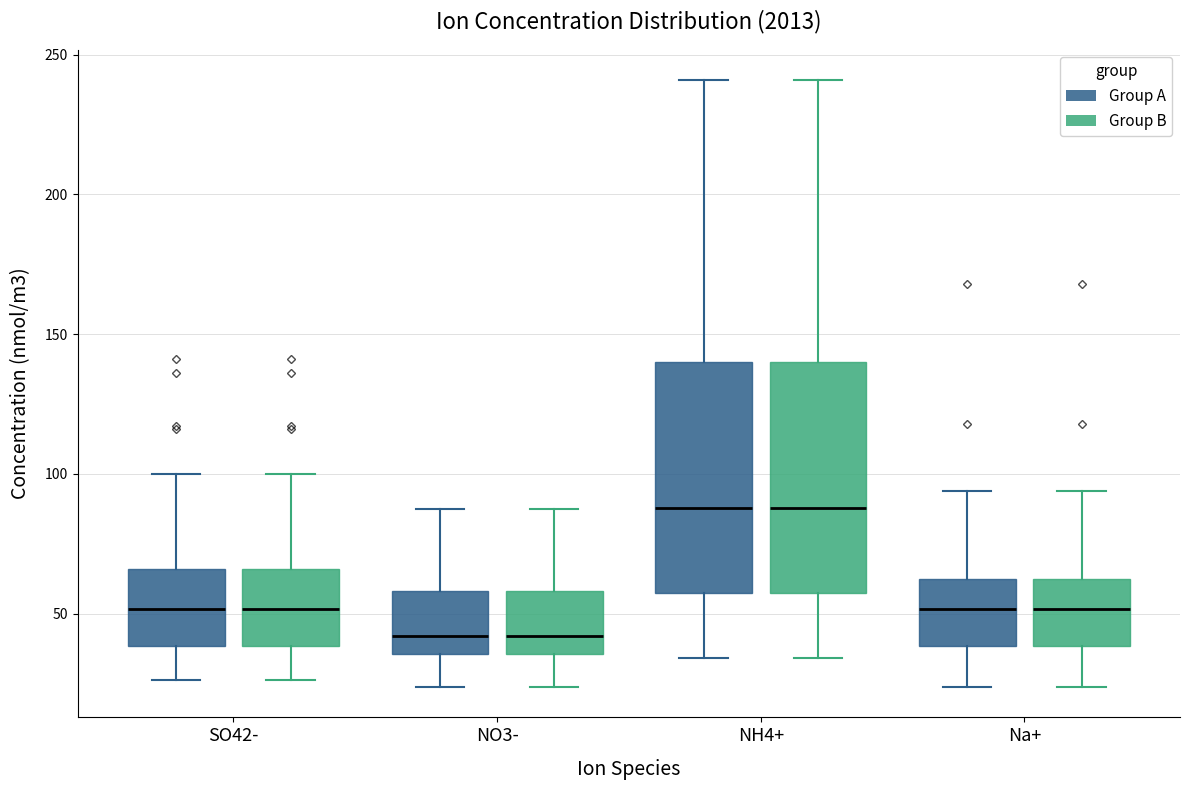

Reading left to right, read every box against the y-axis: the position of its median line, the range the box covers, and the ends of its whiskers. The values are not printed on the chart, so give them approximately, as read against the axis.

SO42- (Group A): median 50, box 40 to 65, whiskers 25 to 100
SO42- (Group B): median 50, box 40 to 65, whiskers 25 to 100
NO3- (Group A): median 40, box 35 to 60, whiskers 25 to 85
NO3- (Group B): median 40, box 35 to 60, whiskers 25 to 85
NH4+ (Group A): median 90, box 55 to 140, whiskers 35 to 240
NH4+ (Group B): median 90, box 55 to 140, whiskers 35 to 240
Na+ (Group A): median 50, box 40 to 60, whiskers 25 to 95
Na+ (Group B): median 50, box 40 to 60, whiskers 25 to 95